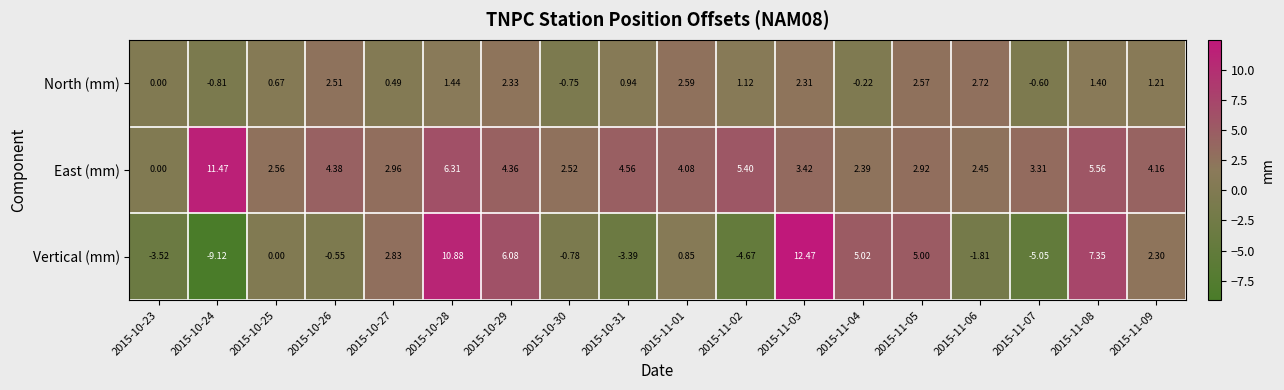

Is the value of North (mm) at 2015-10-26 greater than the value of East (mm) at 2015-10-24?

No